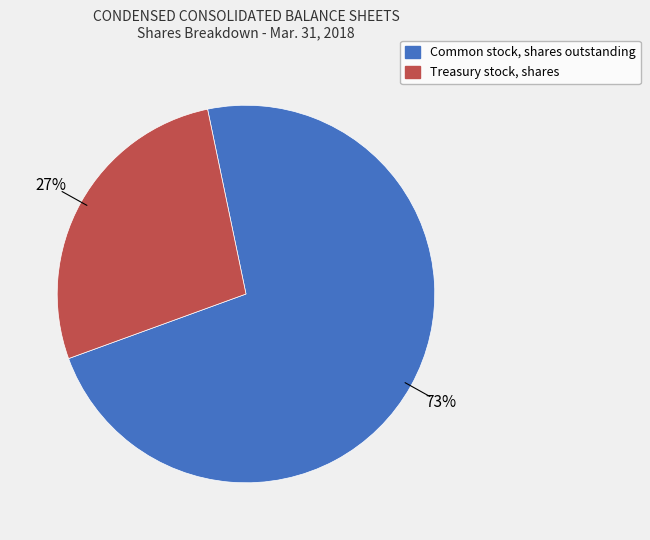

Is there a majority slice in this chart?

Yes